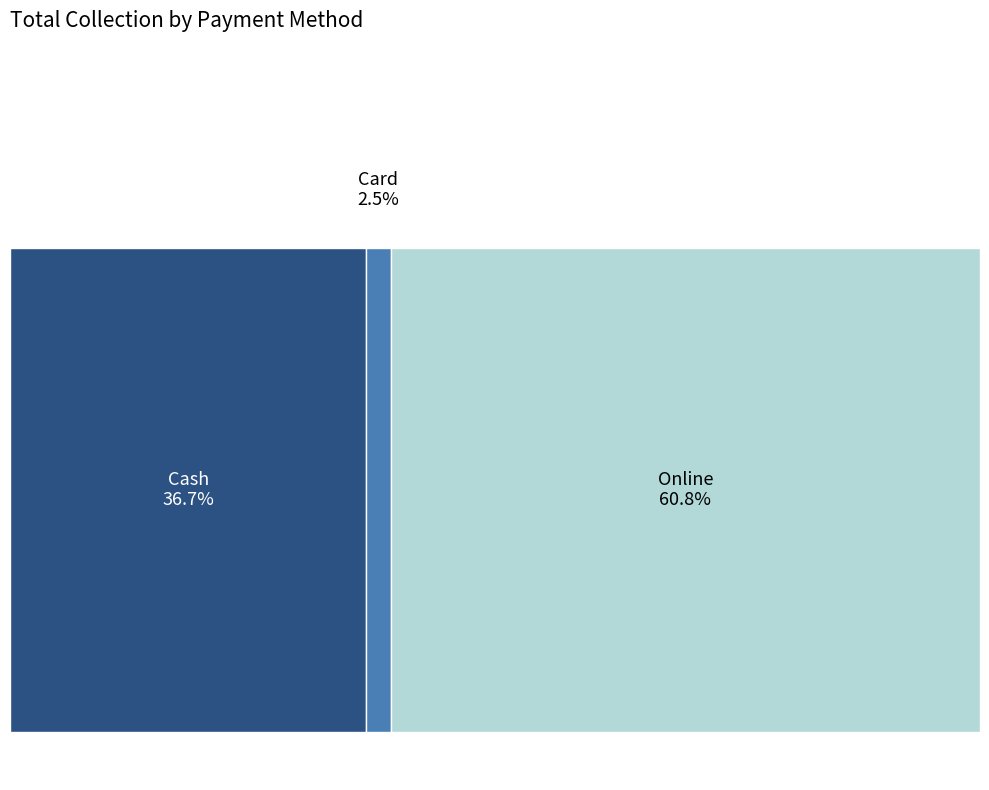

Which has a higher value, Cash or Card?

Cash